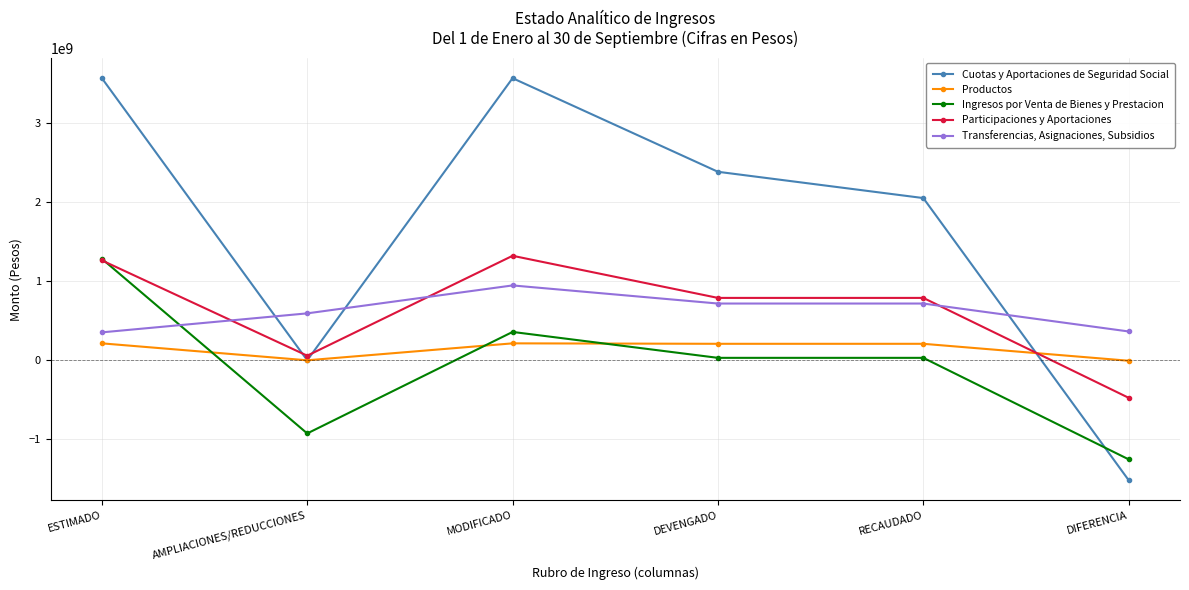

Which series has the largest range (max minus min)?

Cuotas y Aportaciones de Seguridad Social